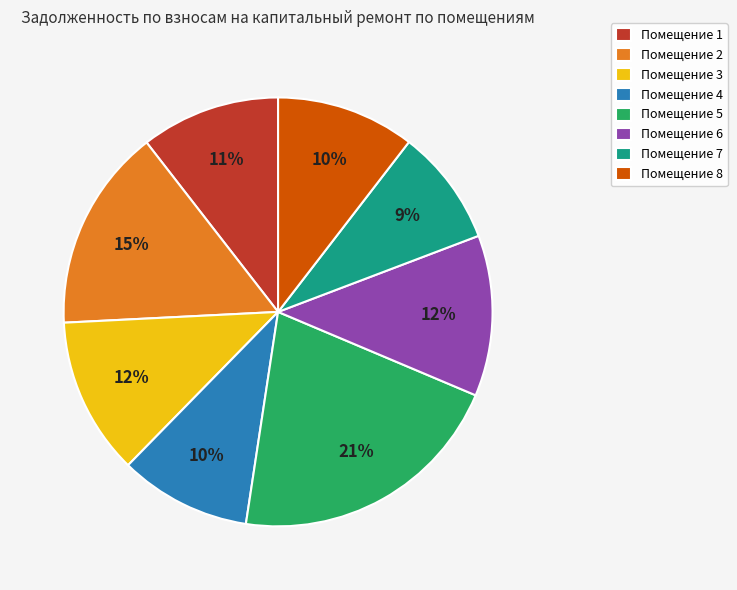

Is there any slice that represents more than half of the pie?

No